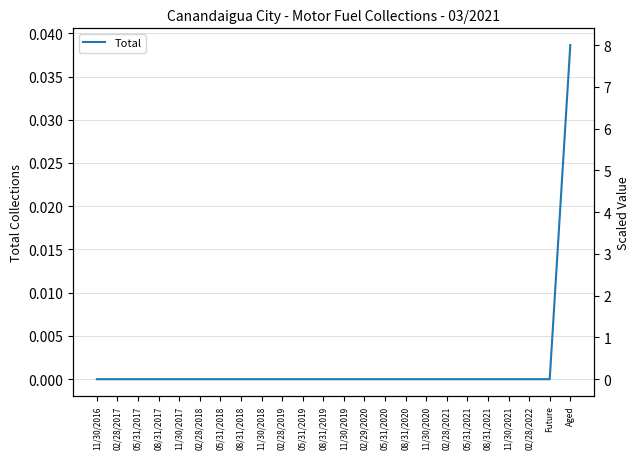

How many lines are shown in the chart?

1